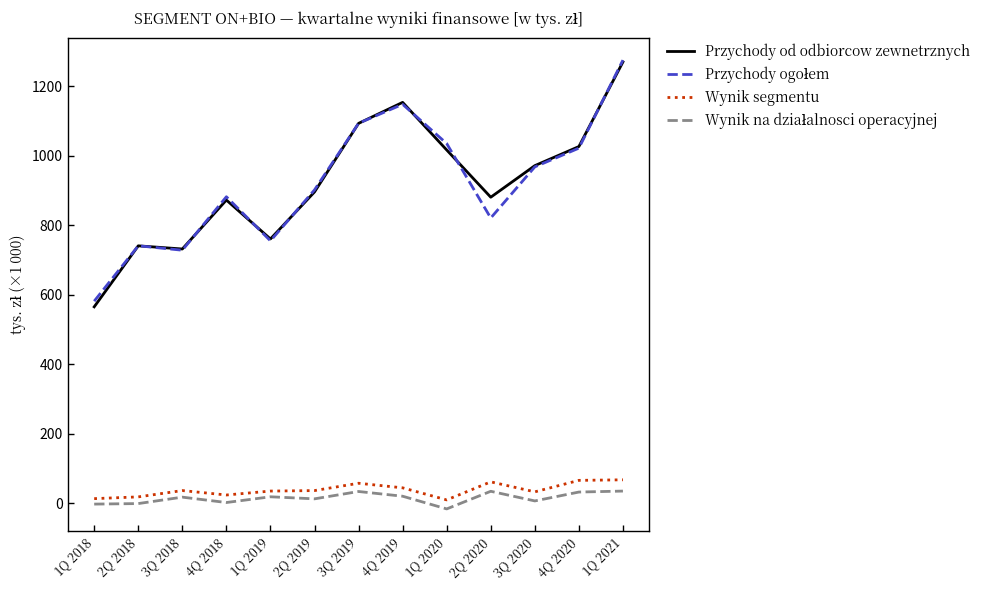

Count the number of categories in the chart.

13